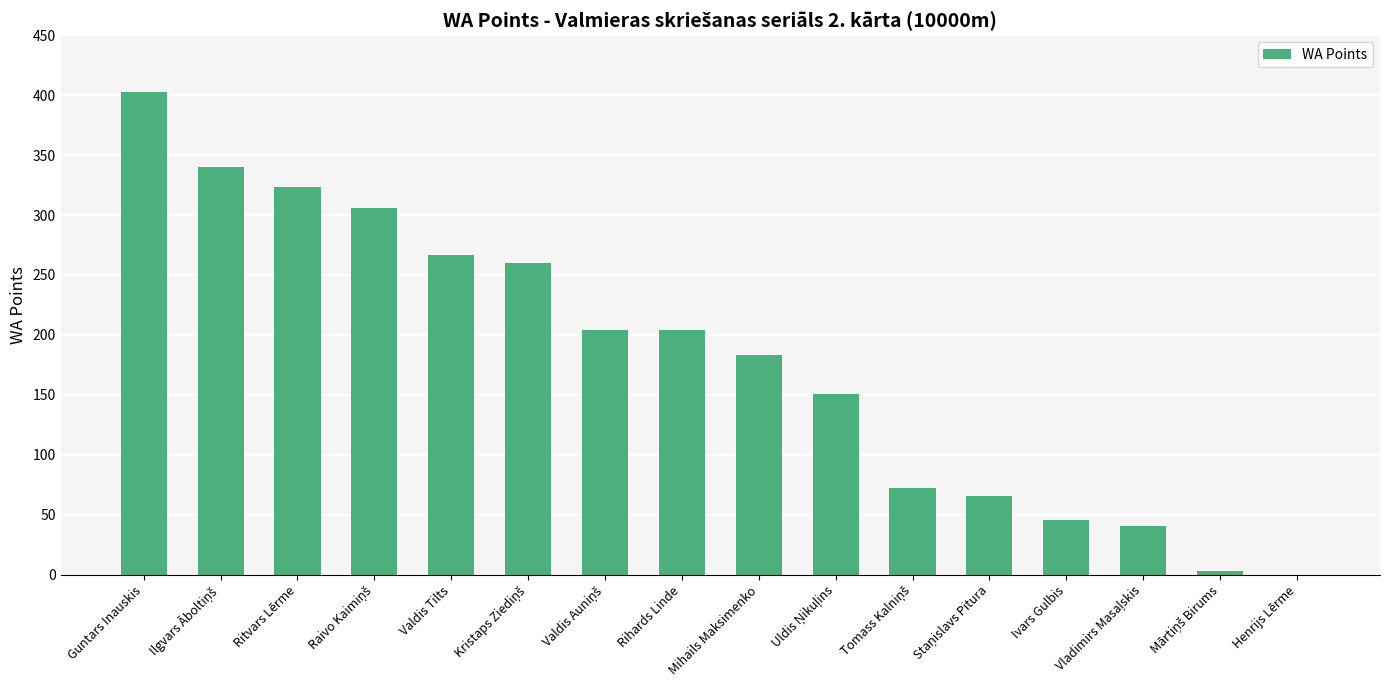

Which label corresponds to the largest value in the chart?

Guntars Inauskis